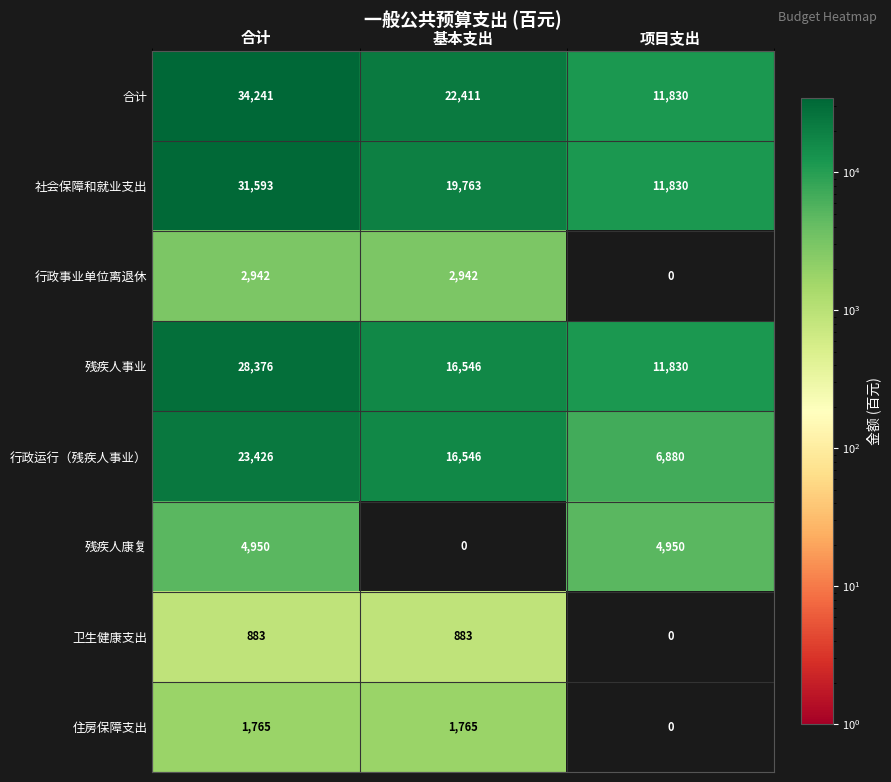

Which label corresponds to the largest value in the chart?

合计